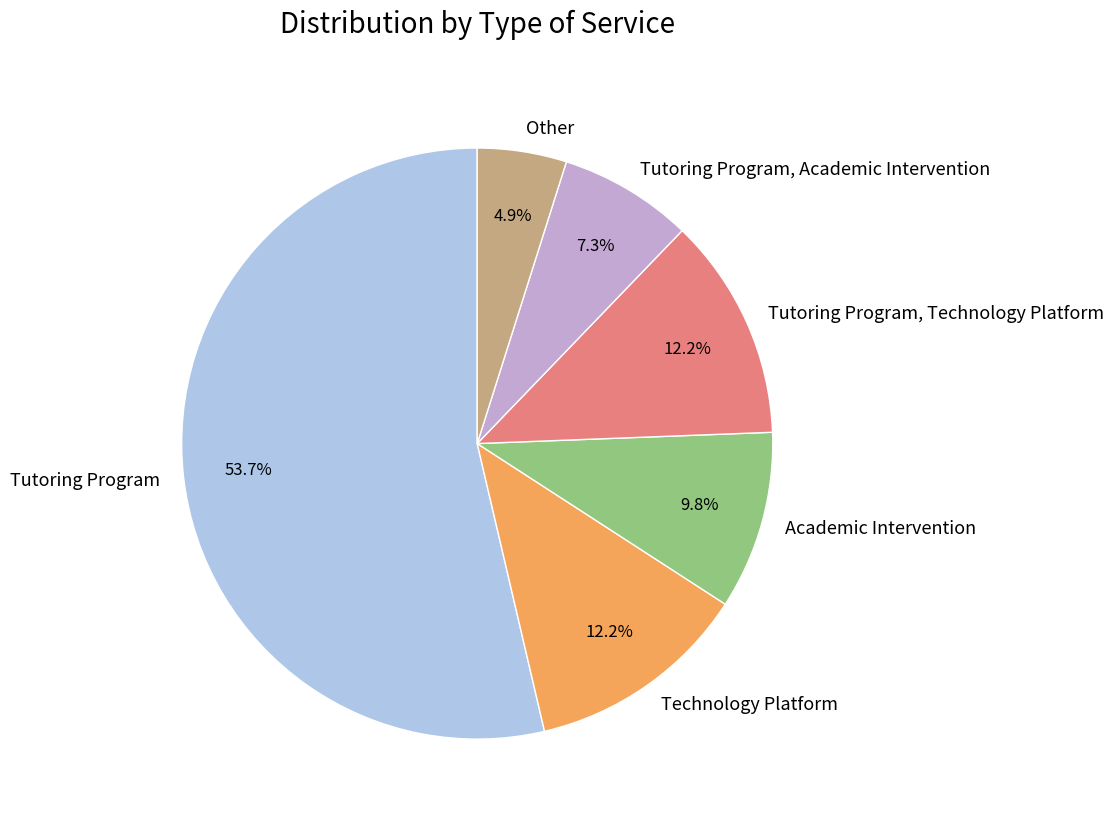

To the nearest percent, what is the combined percentage of Tutoring Program, Technology Platform and Tutoring Program?

66%